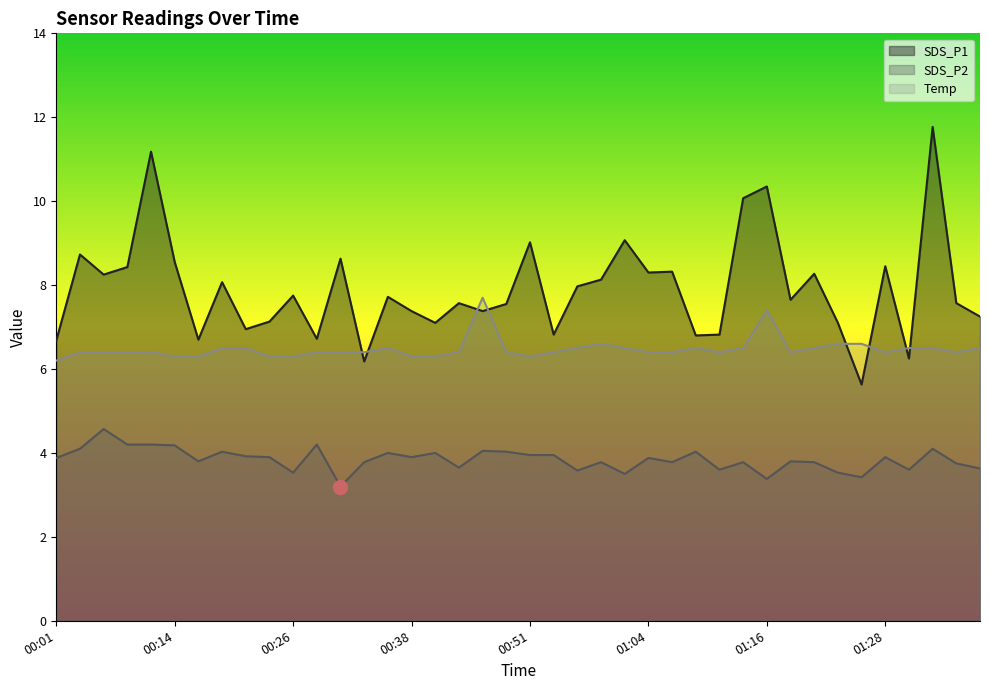

How many lines are shown in the chart?

3